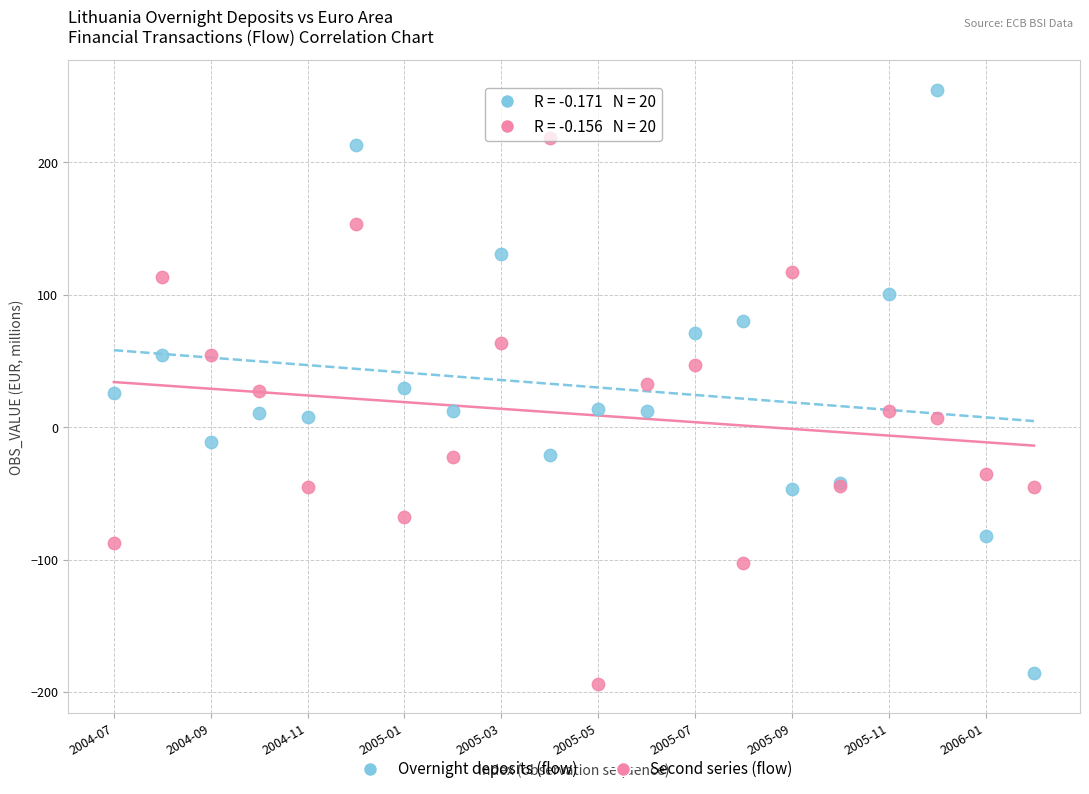

Which series contains the lowest Y value?

Second series (flow)